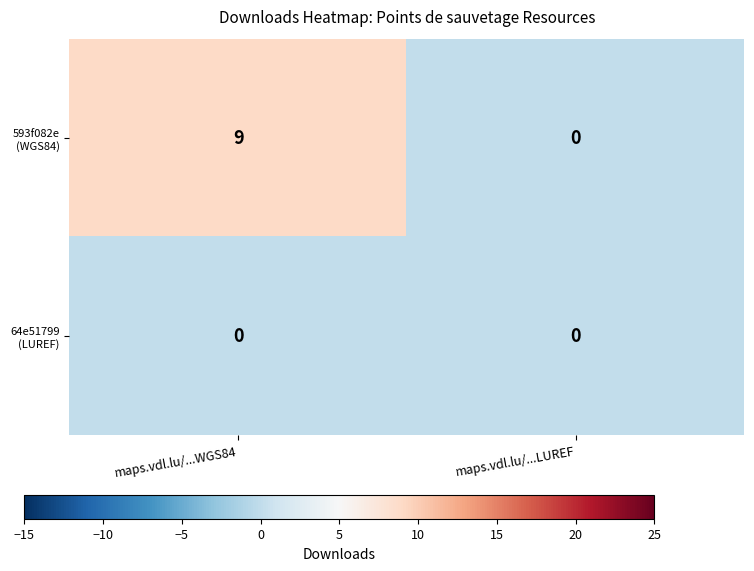

At how many categories does at least one series exceed 3?

1